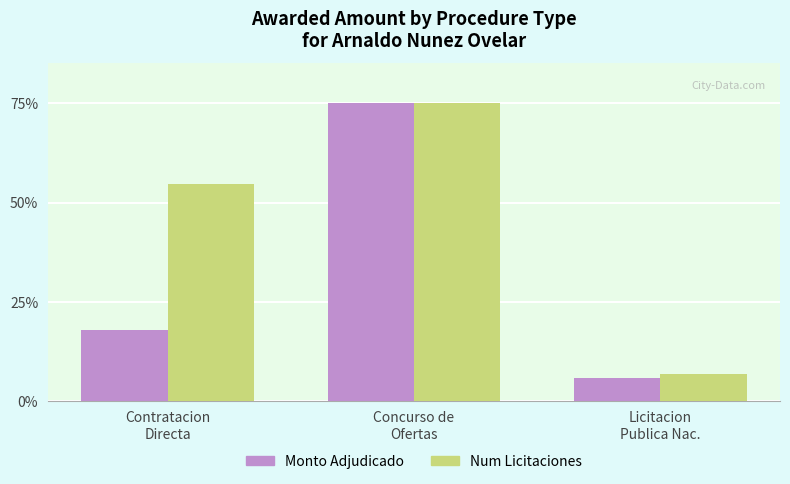

What is the spread (max minus min) of values at Contratacion
Directa?

36.5